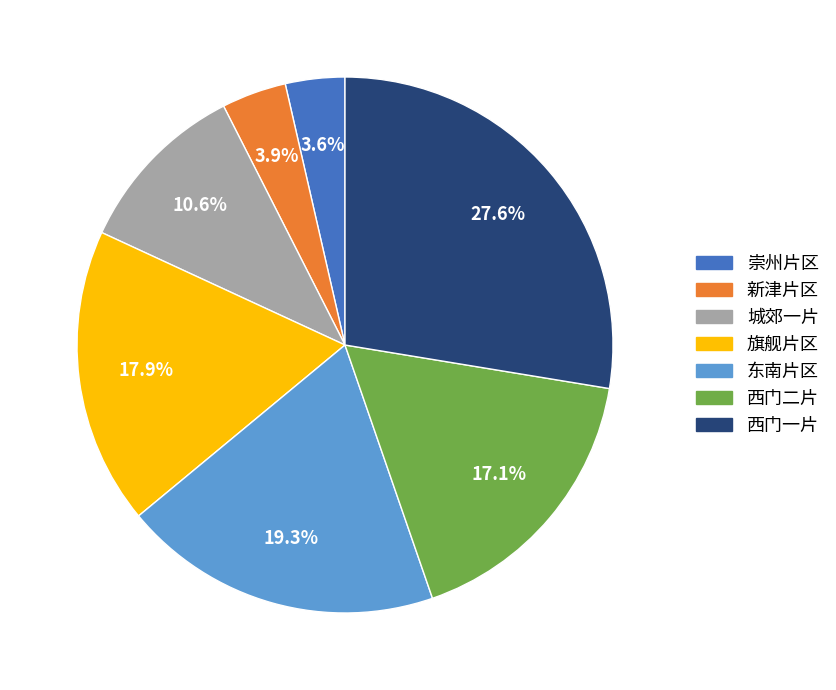

To the nearest percent, what is the average slice percentage?

14%